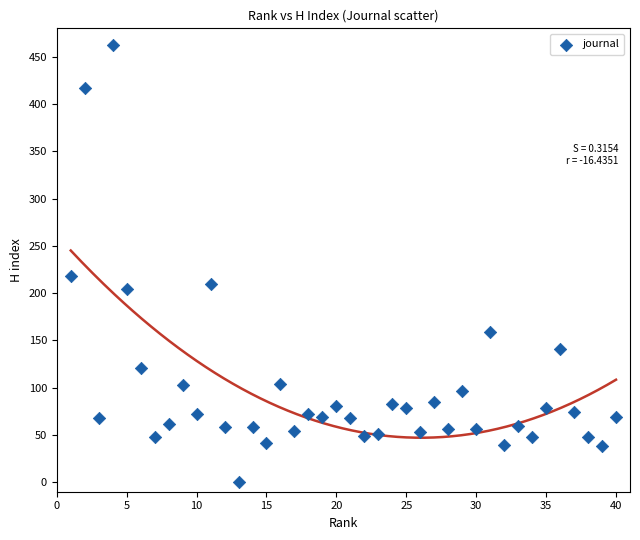

What Y value in the scatter plot is closest to 231?

218